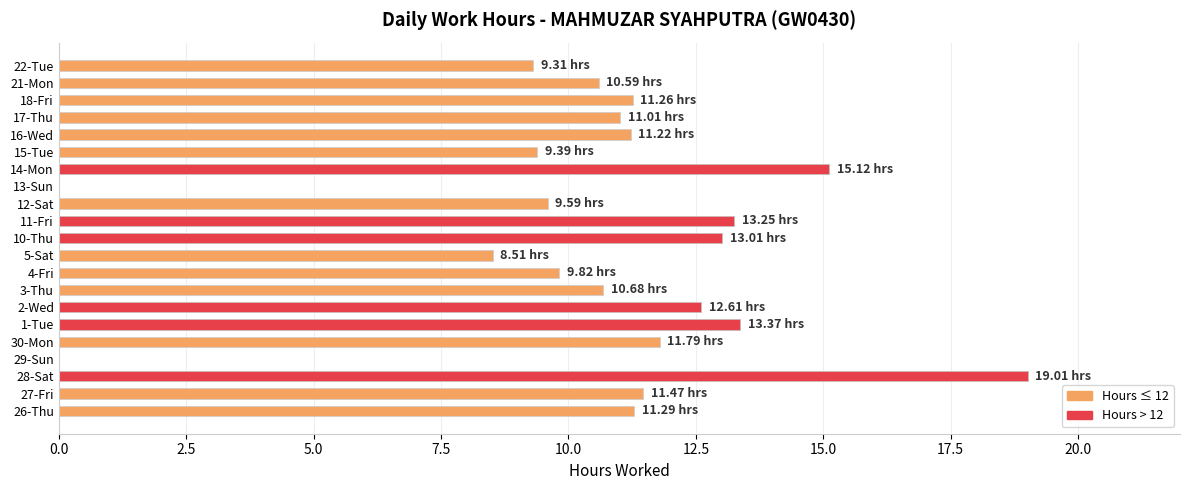

Approximately how many times larger is the value at 10-Thu compared to 11-Fri?

1.0